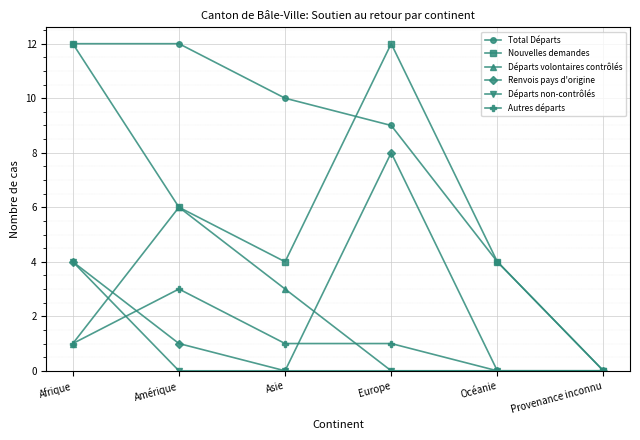

Is it true that Autres départs equals 3 at Amérique?

True